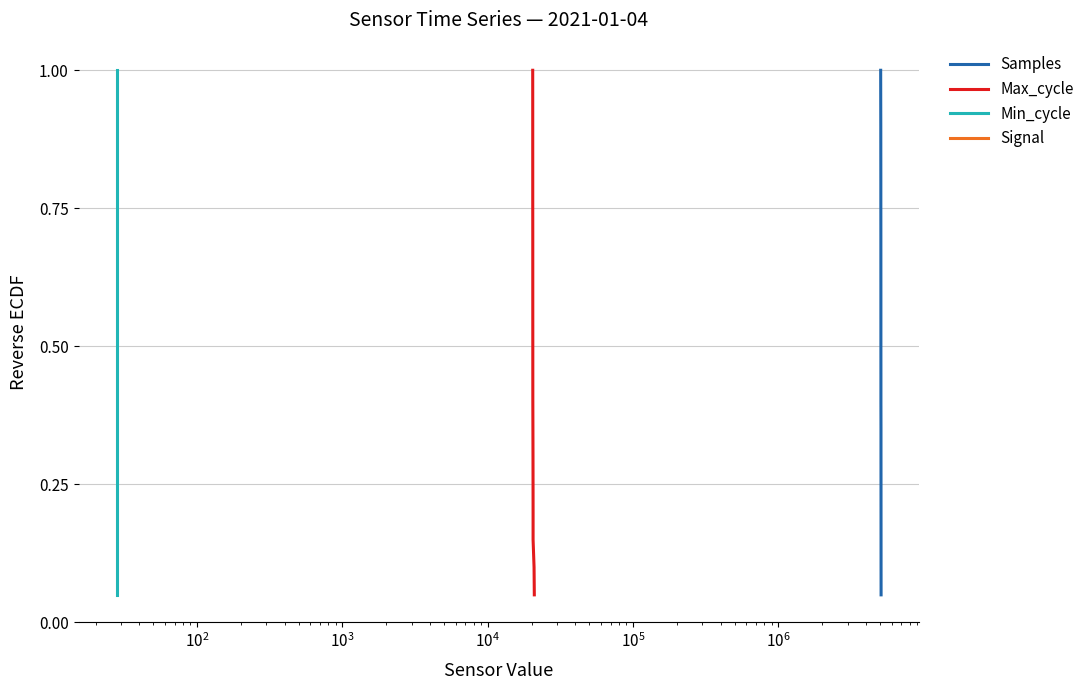

True or false: Samples has more than 2 interior local peaks.

False